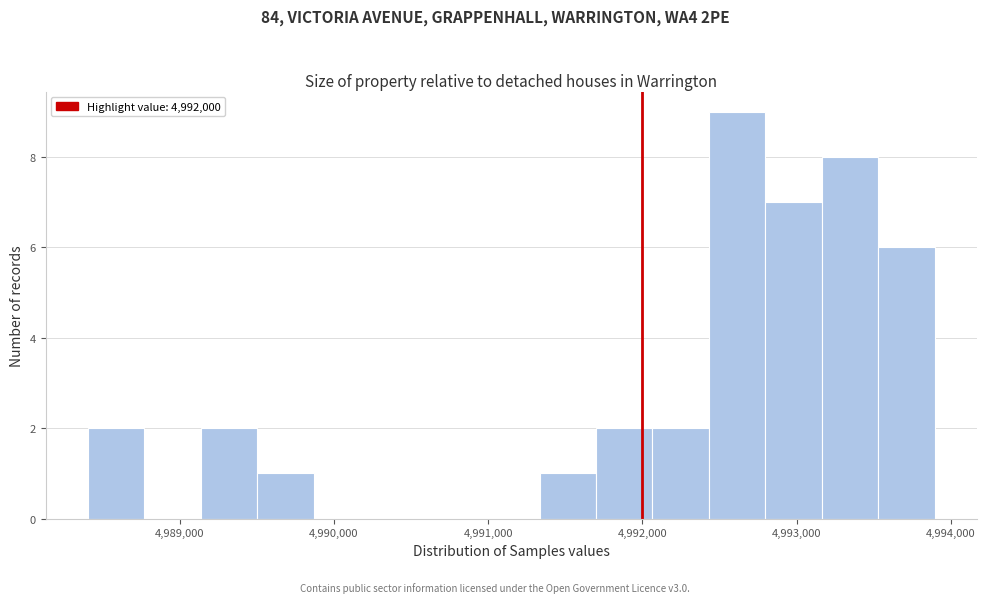

Around what value on the x-axis is the tallest bar? Give the approximate position of its centre, as read against the axis.

4992600